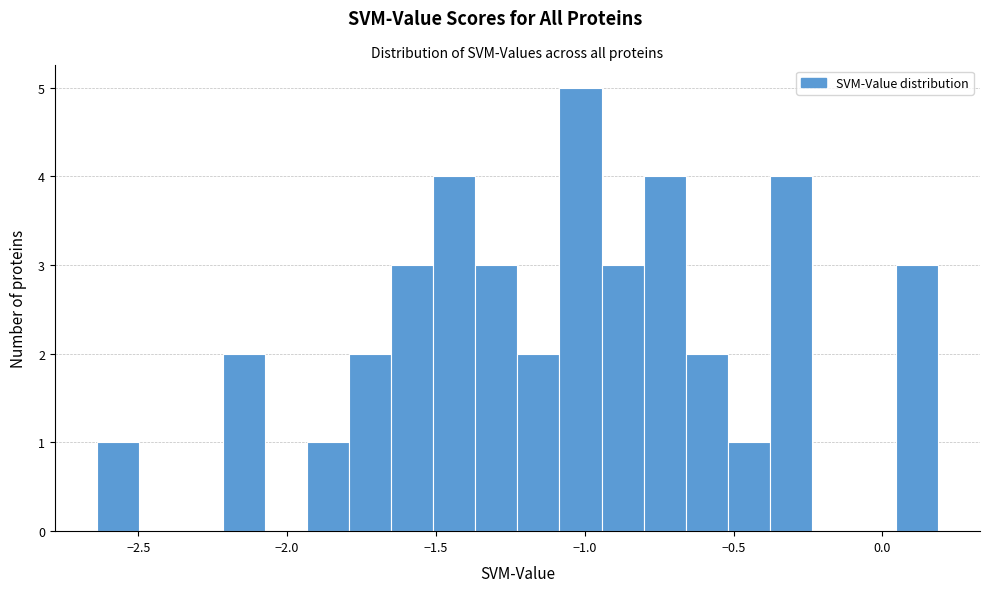

Around what value on the x-axis is the tallest bar? Give the approximate position of its centre, as read against the axis.

-1.00